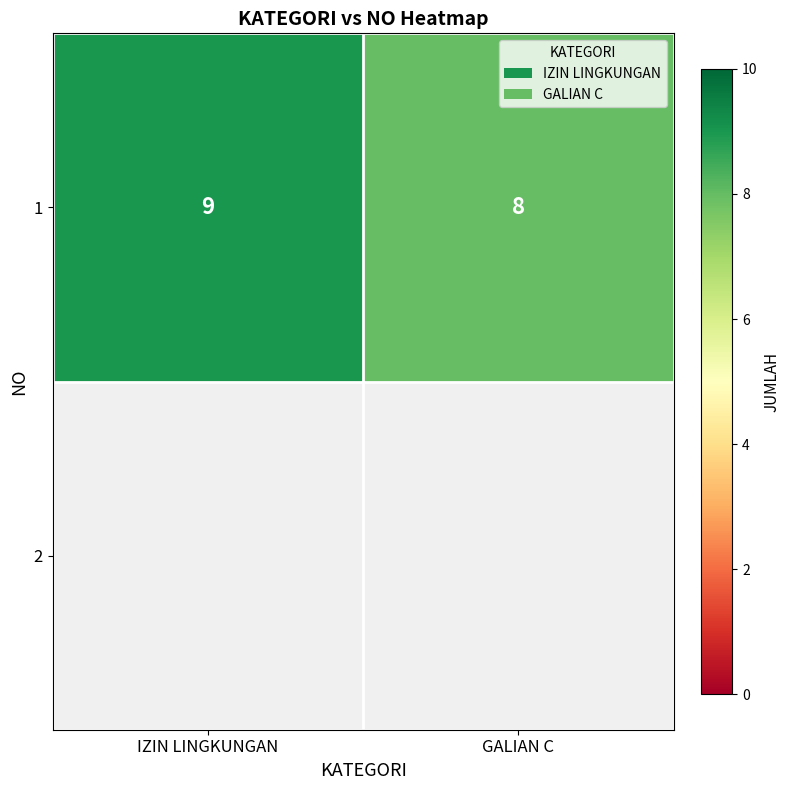

Which category has the lowest value across all series?

GALIAN C